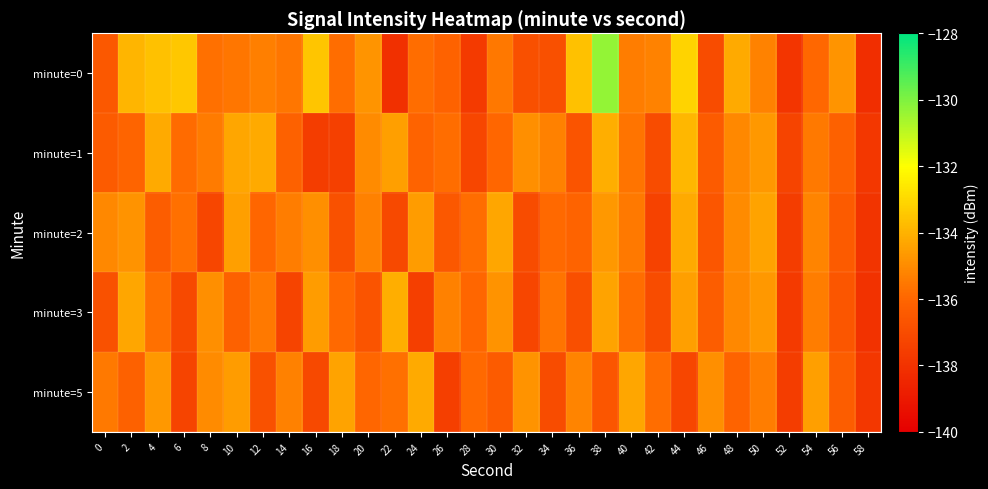

Reading left to right, extract all data points from this chart.

minute=0: 0=-136.5	2=-133.9	4=-133.6	6=-133.5	8=-135.7	10=-135.6	12=-135.3	14=-135.6	16=-133.5	18=-135.8	20=-134.8	22=-138.1	24=-135.8	26=-136.1	28=-137.7	30=-135.5	32=-136.8	34=-136.8	36=-133.6	38=-130.3	40=-135.4	42=-135.2	44=-133.2	46=-137.0	48=-134.2	50=-135.2	52=-137.9	54=-136.0	56=-134.8	58=-138.1
minute=1: 0=-136.4	2=-136.0	4=-134.2	6=-135.9	8=-135.5	10=-134.3	12=-134.2	14=-136.2	16=-137.6	18=-137.4	20=-135.0	22=-134.5	24=-136.1	26=-135.8	28=-137.2	30=-136.0	32=-134.9	34=-135.3	36=-136.7	38=-134.1	40=-135.6	42=-137.0	44=-133.9	46=-136.4	48=-135.1	50=-134.7	52=-137.3	54=-135.5	56=-136.2	58=-137.8
minute=2: 0=-135.1	2=-134.8	4=-136.3	6=-135.7	8=-137.2	10=-134.5	12=-136.0	14=-135.4	16=-134.9	18=-136.8	20=-135.3	22=-137.1	24=-134.6	26=-136.5	28=-135.8	30=-134.3	32=-137.0	34=-135.9	36=-136.1	38=-134.7	40=-135.5	42=-137.4	44=-134.2	46=-136.6	48=-135.0	50=-134.4	52=-137.6	54=-135.2	56=-136.4	58=-137.9
minute=3: 0=-136.8	2=-134.3	4=-135.7	6=-137.1	8=-134.9	10=-136.2	12=-135.5	14=-137.3	16=-134.6	18=-135.9	20=-136.7	22=-134.1	24=-137.5	26=-135.3	28=-136.0	30=-134.8	32=-137.2	34=-135.6	36=-136.9	38=-134.4	40=-135.8	42=-137.0	44=-134.5	46=-136.3	48=-135.1	50=-134.7	52=-137.7	54=-135.4	56=-136.6	58=-138.0
minute=5: 0=-135.5	2=-136.2	4=-134.7	6=-137.3	8=-135.0	10=-134.6	12=-136.8	14=-135.3	16=-137.1	18=-134.4	20=-136.0	22=-135.7	24=-134.2	26=-137.5	28=-135.9	30=-136.4	32=-134.8	34=-137.0	36=-135.2	38=-136.6	40=-134.3	42=-135.8	44=-137.2	46=-134.9	48=-136.1	50=-135.4	52=-137.6	54=-134.5	56=-136.3	58=-137.8